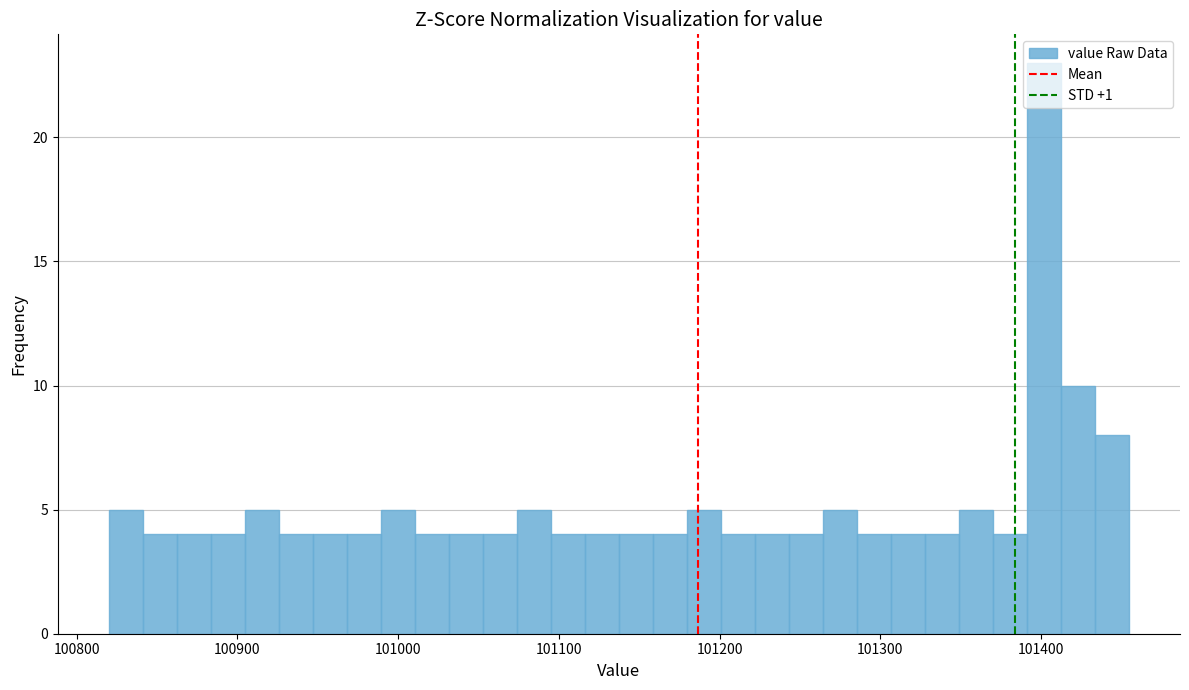

Read against the x-axis, roughly where is the centre of the tallest bar?

101400